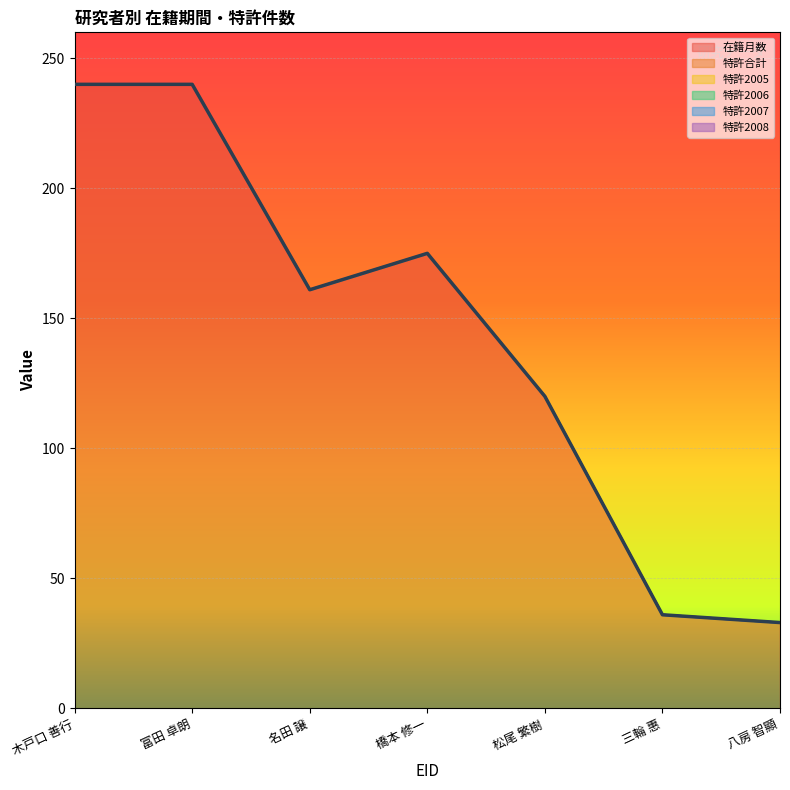

Which series has the largest range (max minus min)?

在籍月数